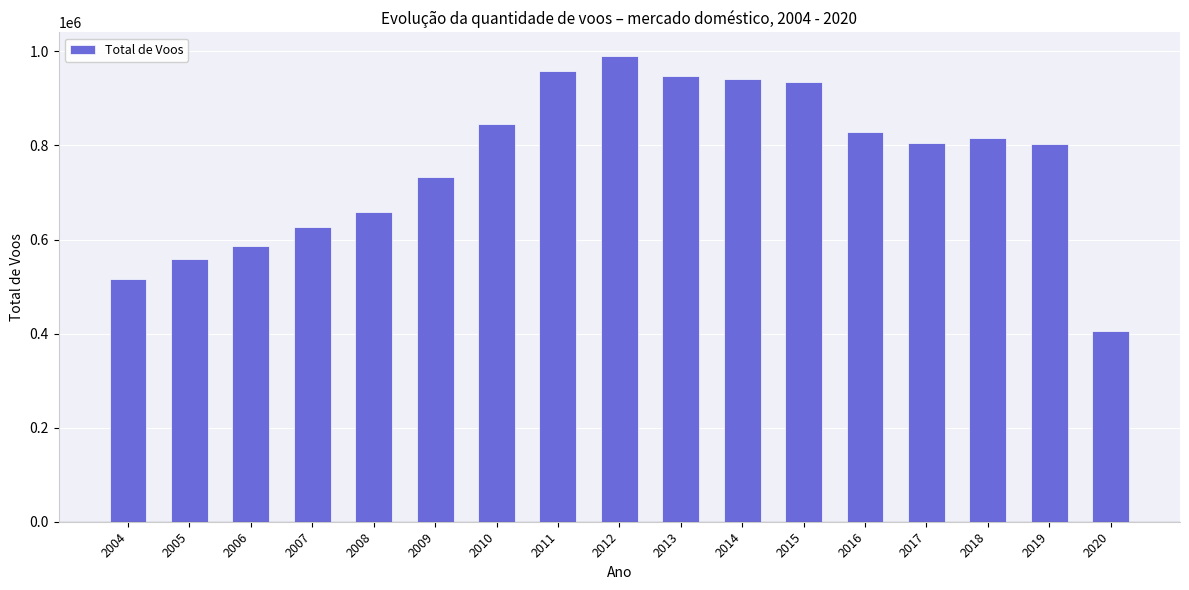

Does the chart contain stacked bars?

No